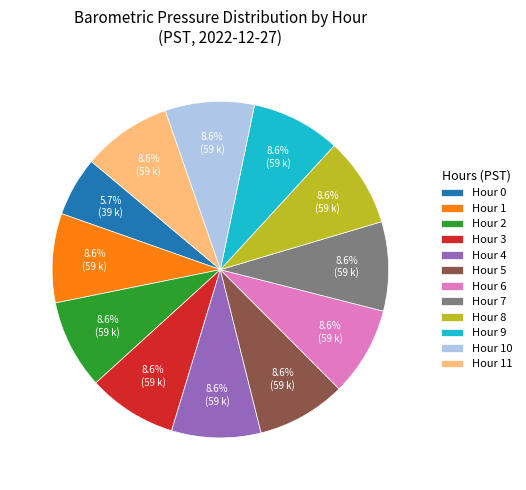

What is the smallest slice in the pie chart?

Hour 0